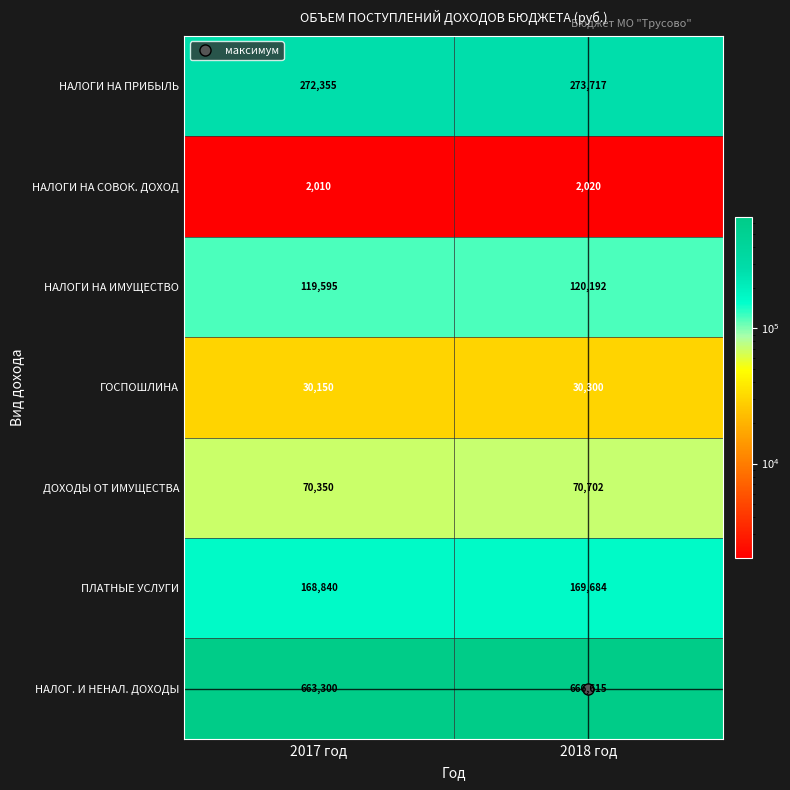

At which label is НАЛОГИ НА ПРИБЫЛЬ closest to 273036?

2017 год